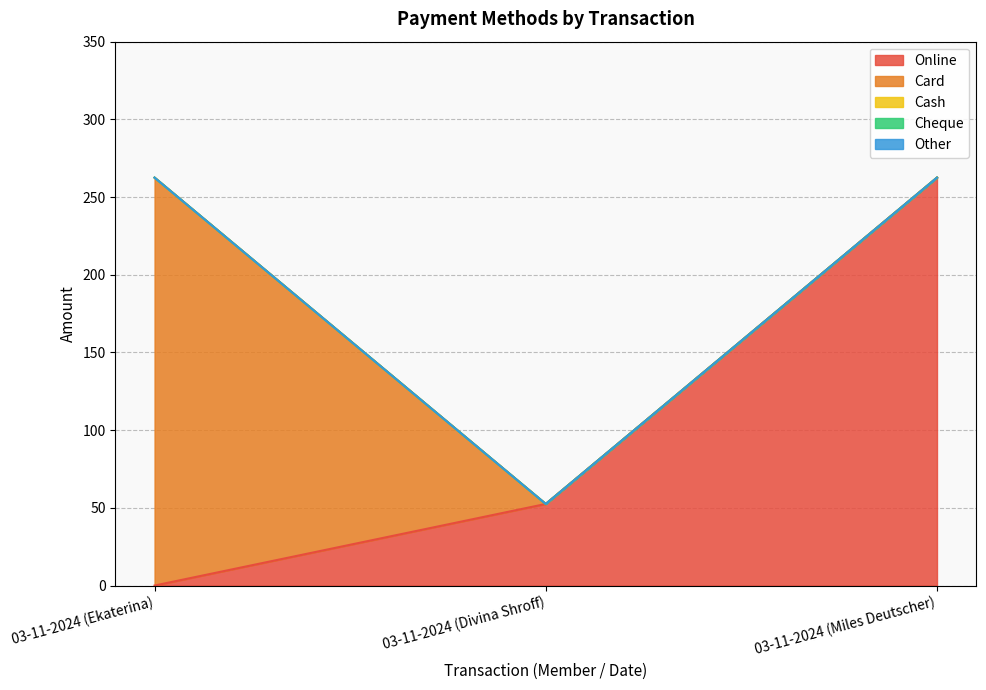

What is the difference between the maximum and minimum values in the Card series?

262.5